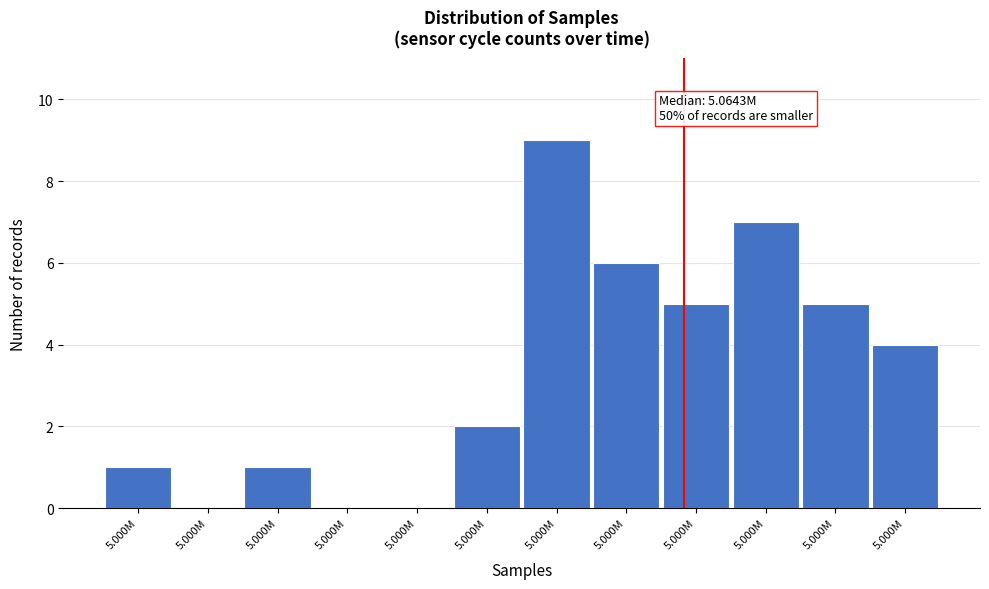

Count the number of data series in this chart.

1